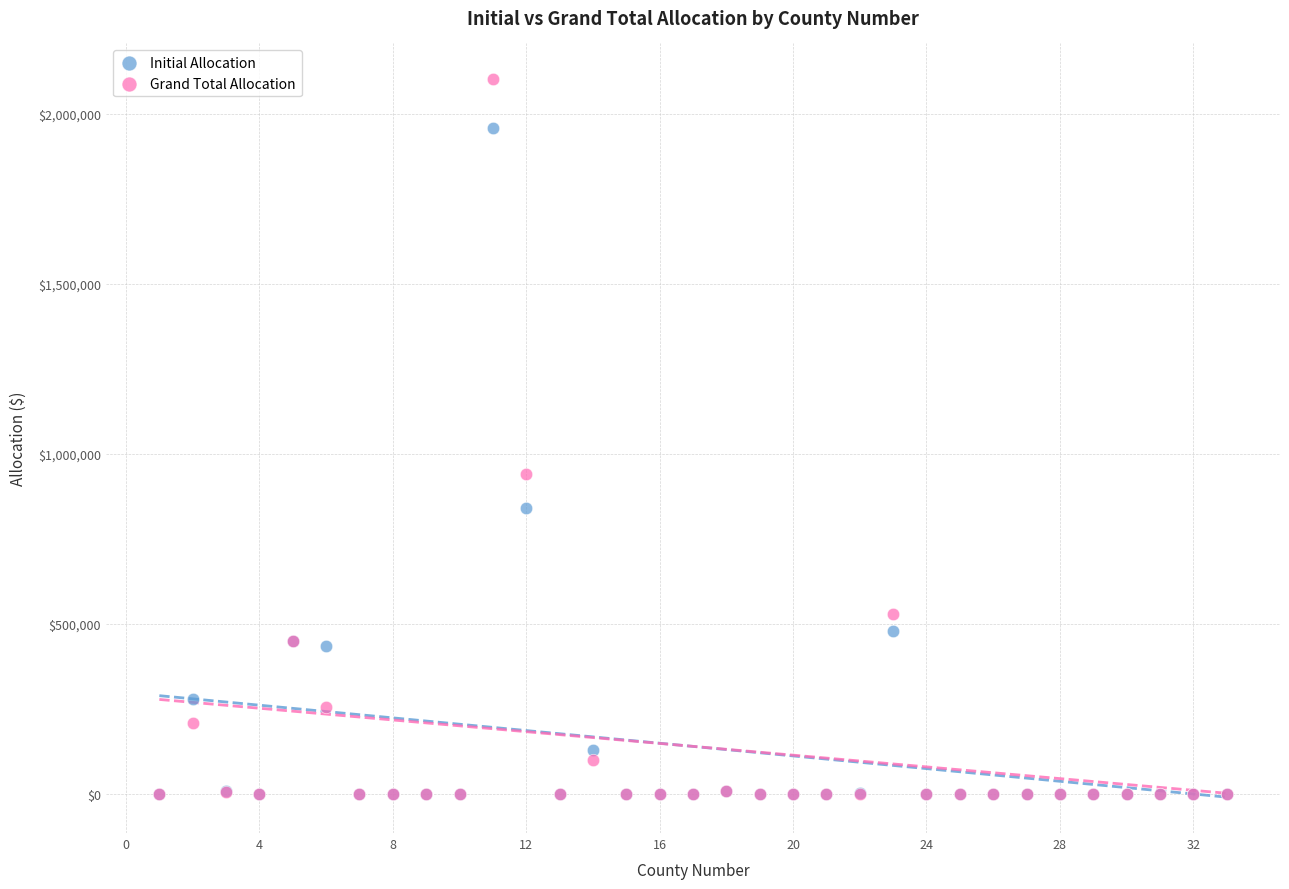

In the Grand Total Allocation series, what Y value is closest to 1051040?

941848.0